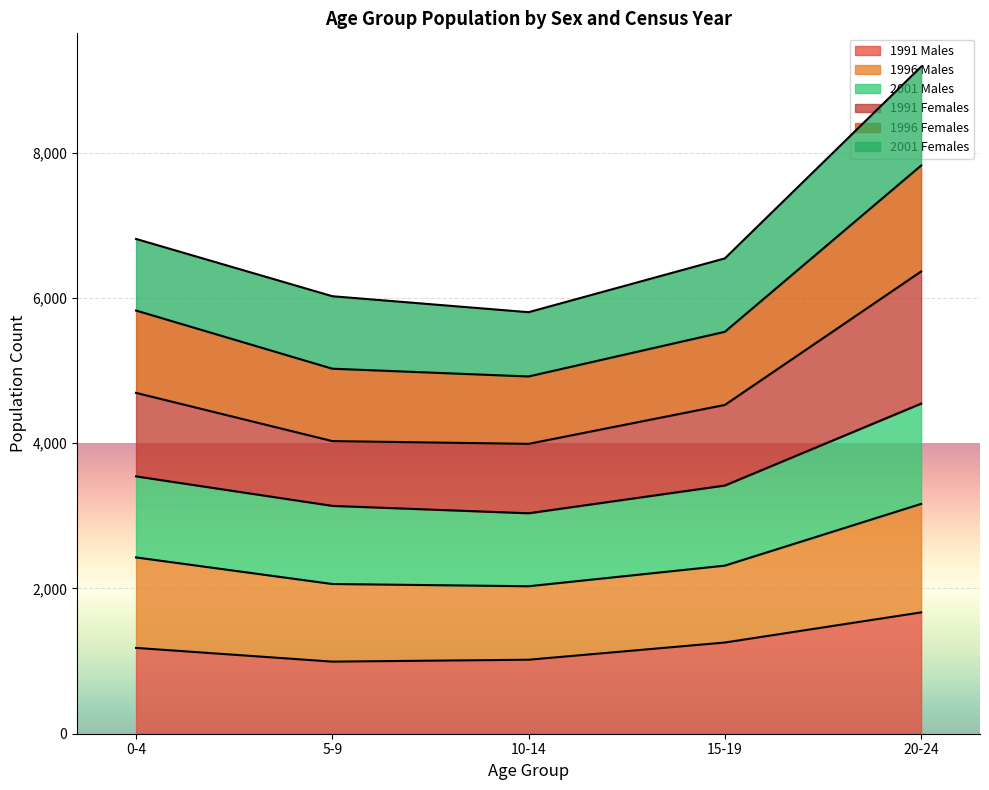

At which category is the sum across all series the highest?

20-24